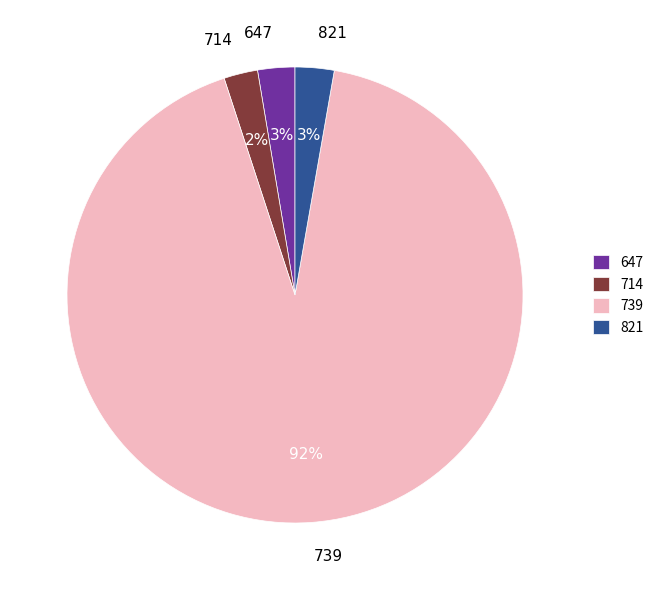

Is there any slice that represents more than half of the pie?

Yes